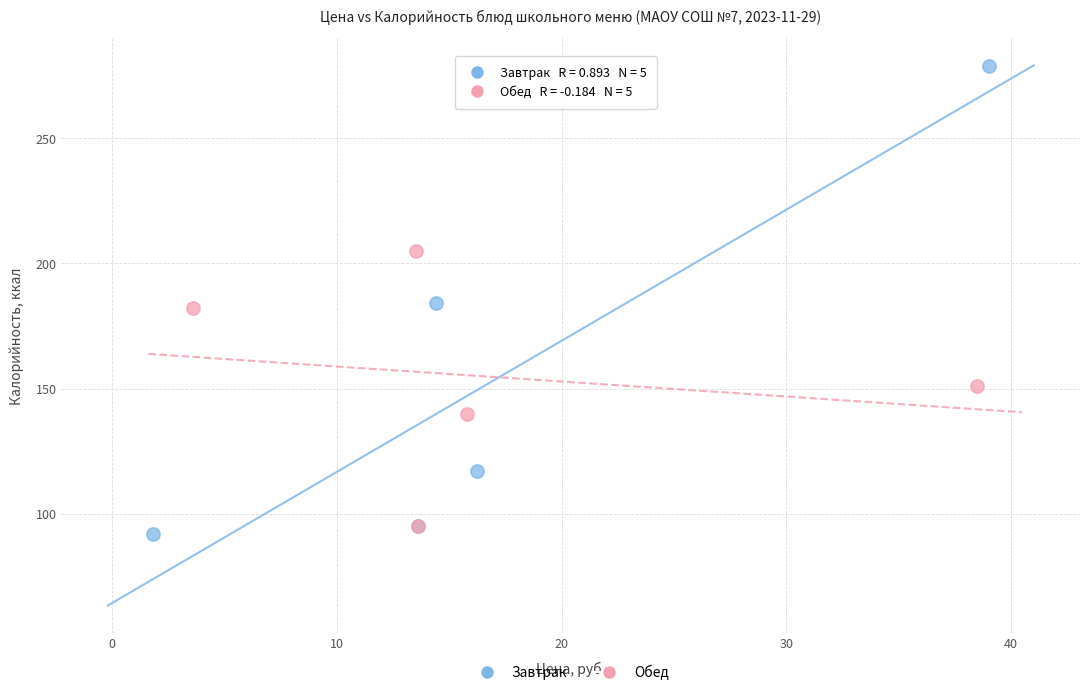

Which series has the widest spread of Y values?

Завтрак